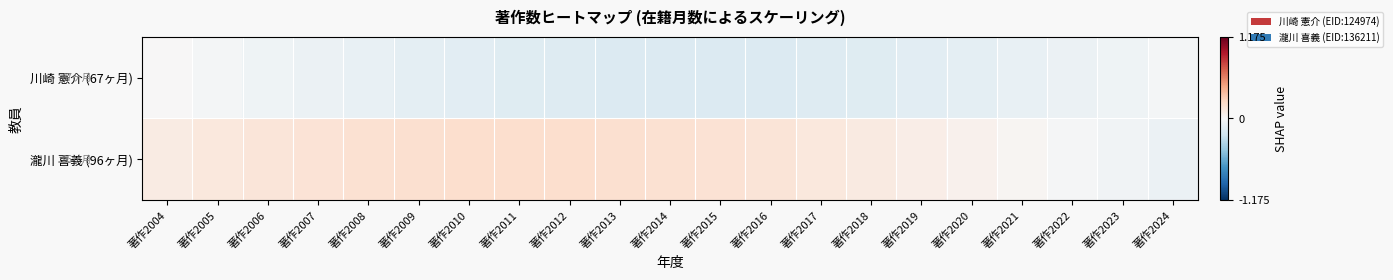

Reading right to left, list all the values displayed in this chart.

川崎 憲介 (67ヶ月): 著作2024=-0.0	著作2023=-0.0	著作2022=-0.1	著作2021=-0.1	著作2020=-0.1	著作2019=-0.1	著作2018=-0.1	著作2017=-0.2	著作2016=-0.2	著作2015=-0.2	著作2014=-0.2	著作2013=-0.2	著作2012=-0.2	著作2011=-0.1	著作2010=-0.1	著作2009=-0.1	著作2008=-0.1	著作2007=-0.1	著作2006=-0.0	著作2005=-0.0	著作2004=-0.0
瀧川 喜義 (96ヶ月): 著作2024=-0.1	著作2023=-0.0	著作2022=-0.0	著作2021=0.0	著作2020=0.0	著作2019=0.1	著作2018=0.1	著作2017=0.1	著作2016=0.1	著作2015=0.2	著作2014=0.2	著作2013=0.2	著作2012=0.2	著作2011=0.2	著作2010=0.2	著作2009=0.2	著作2008=0.2	著作2007=0.2	著作2006=0.1	著作2005=0.1	著作2004=0.1